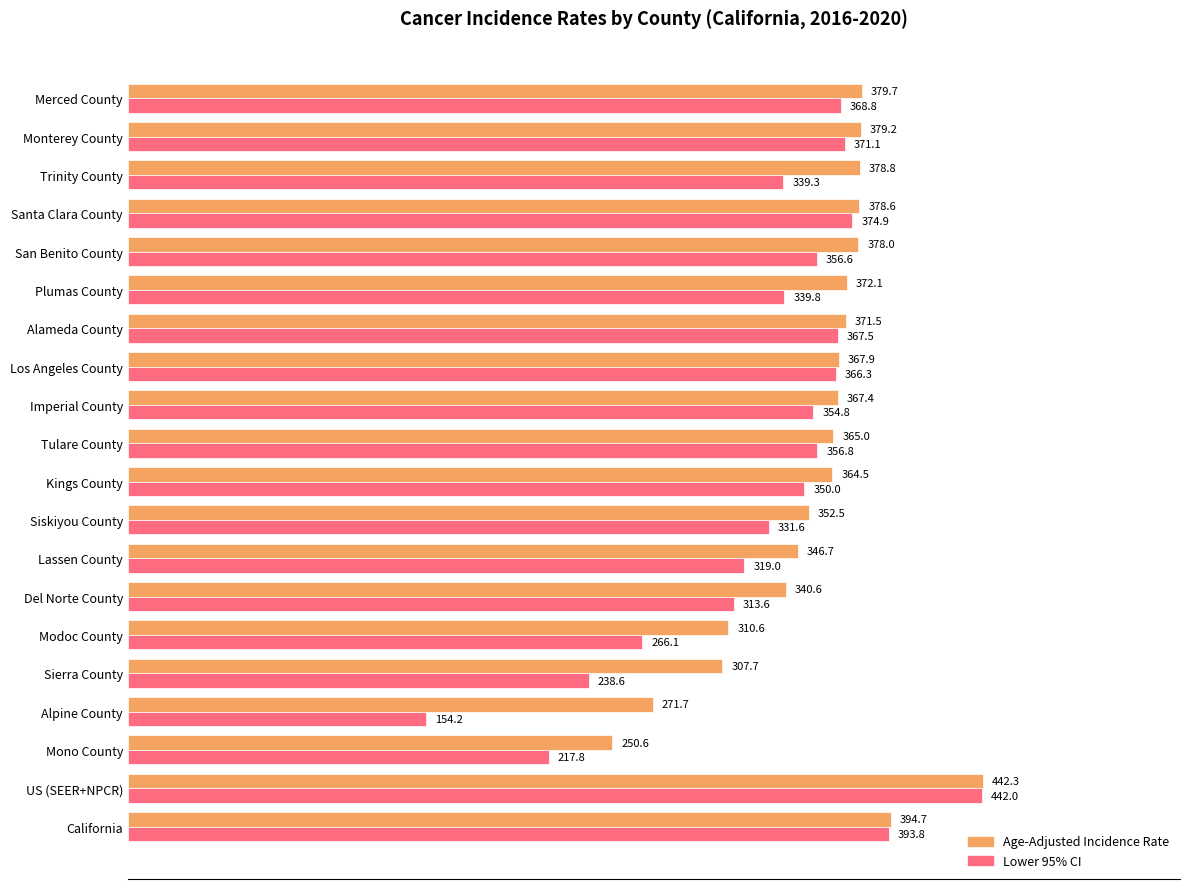

How many data points in Lower 95% CI are less than 354?

10